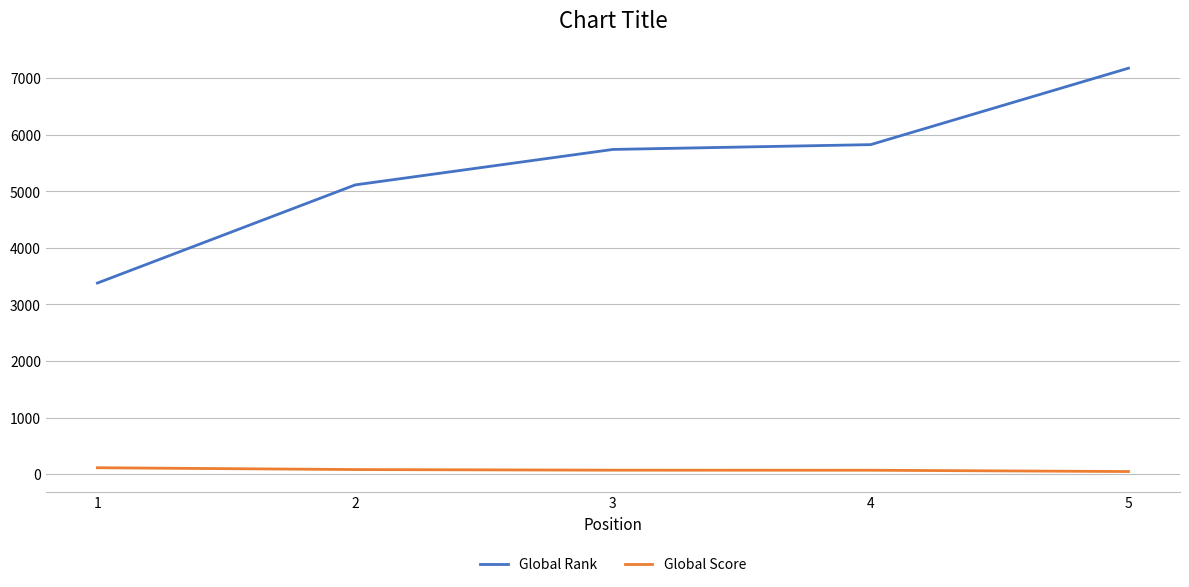

True or false: Global Score and Global Rank cross at least once.

False